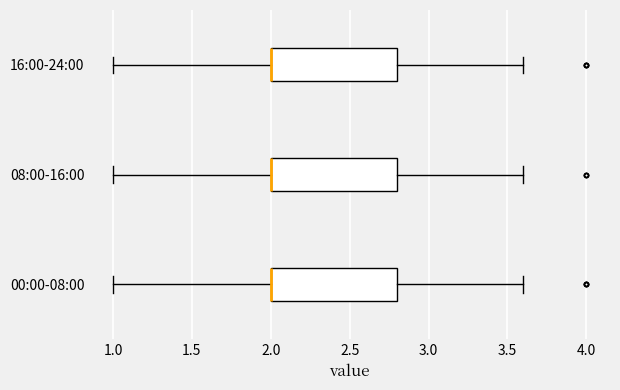

Where does the right whisker of the box for 16:00-24:00 end on the x-axis? The values are not printed on the chart, so give them approximately, as read against the axis.

3.6